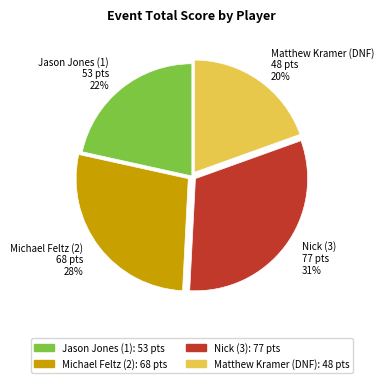

Is the sum of Jason Jones (1) and Nick (3) greater than half?

Yes